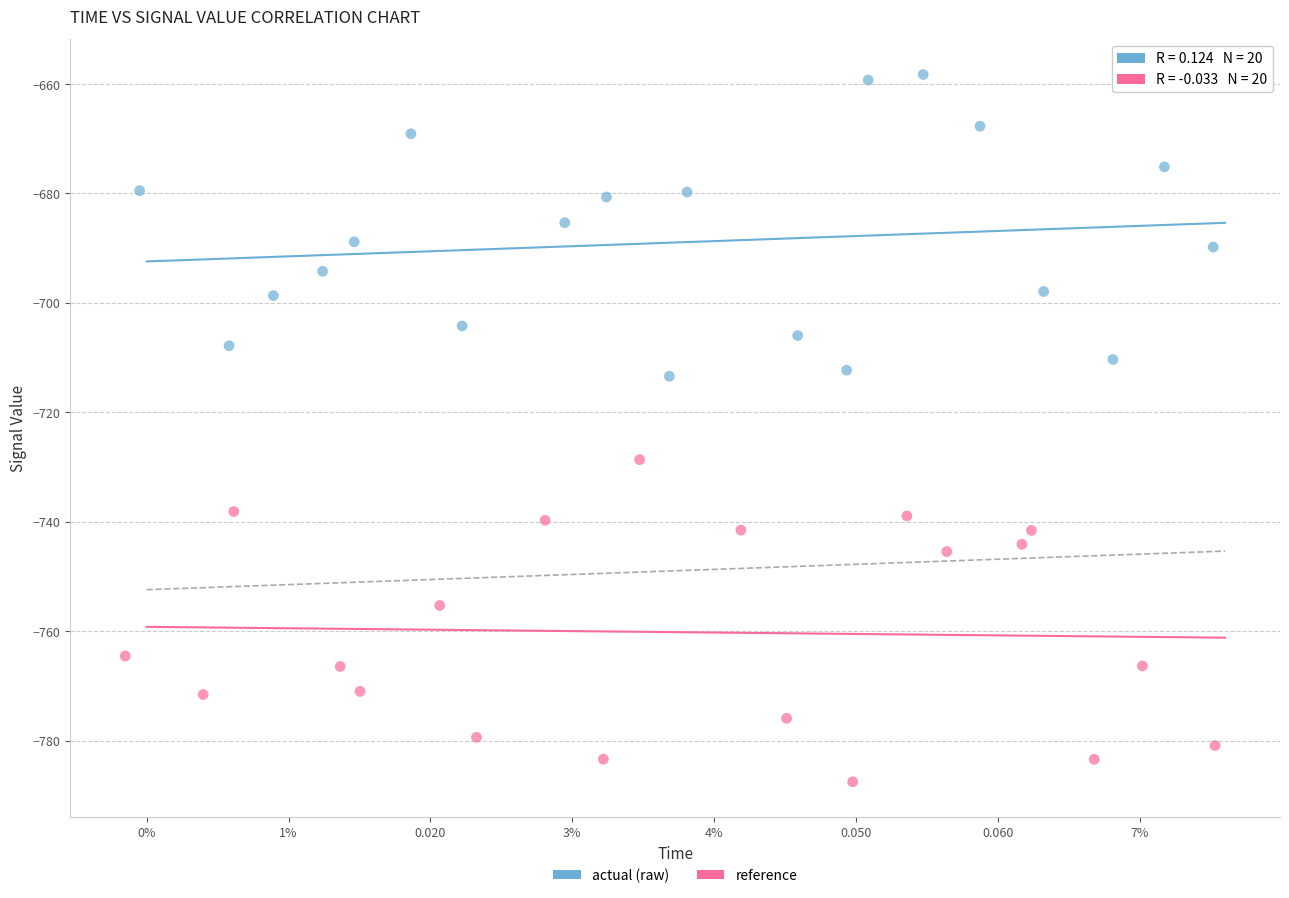

What are all the series names shown in the legend?

actual (raw), reference